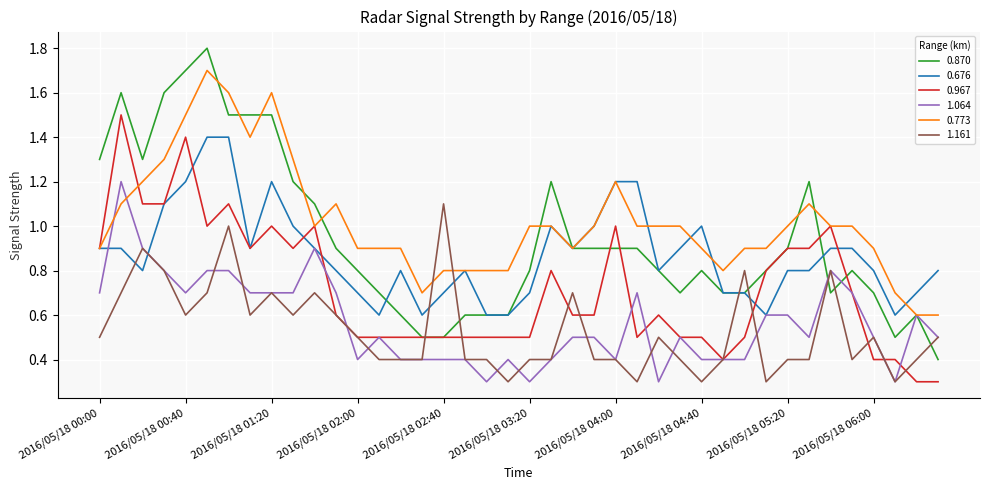

List the series in order of their peak value, lowest first.

1.161, 1.064, 0.676, 0.967, 0.773, 0.870